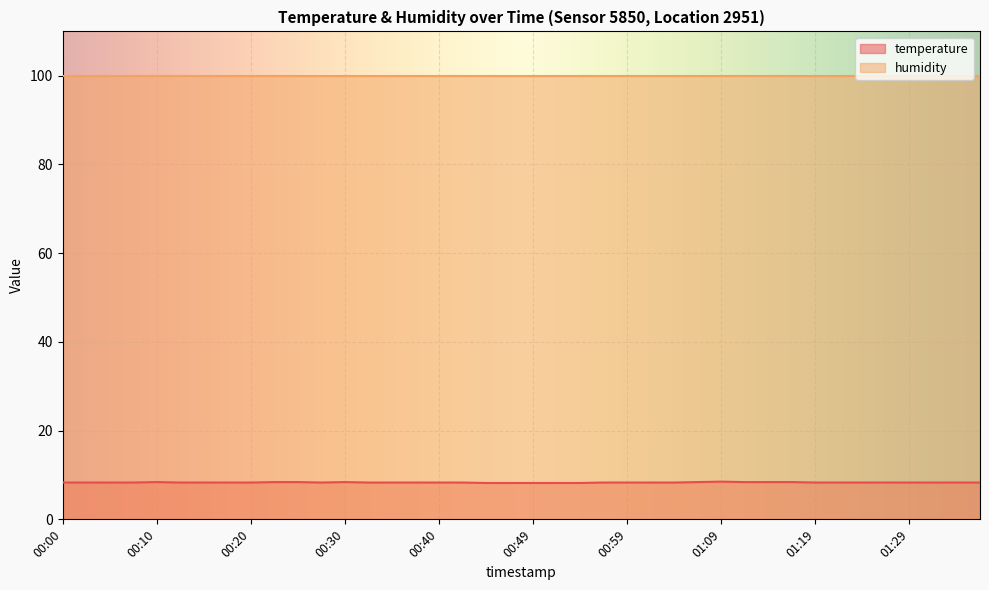

What is the value of the 4th point from the left?

8.3